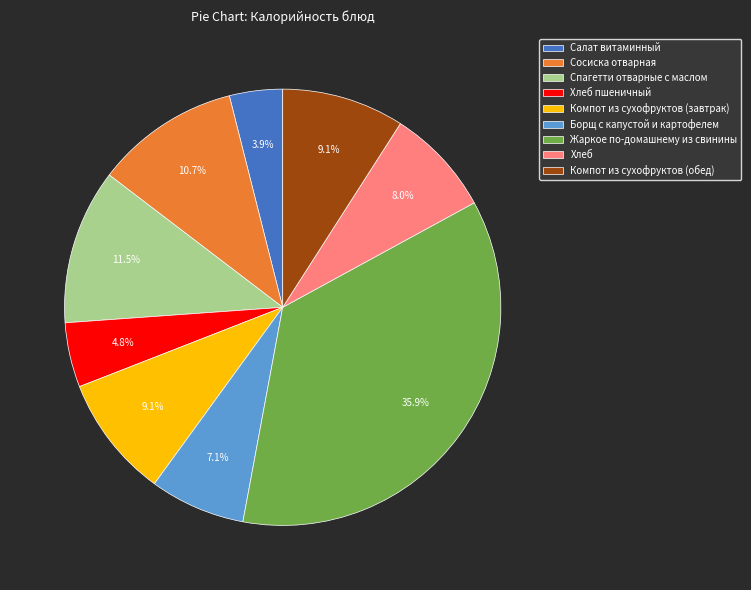

What percentage is the Компот из сухофруктов (обед) slice, to the nearest percent?

9%